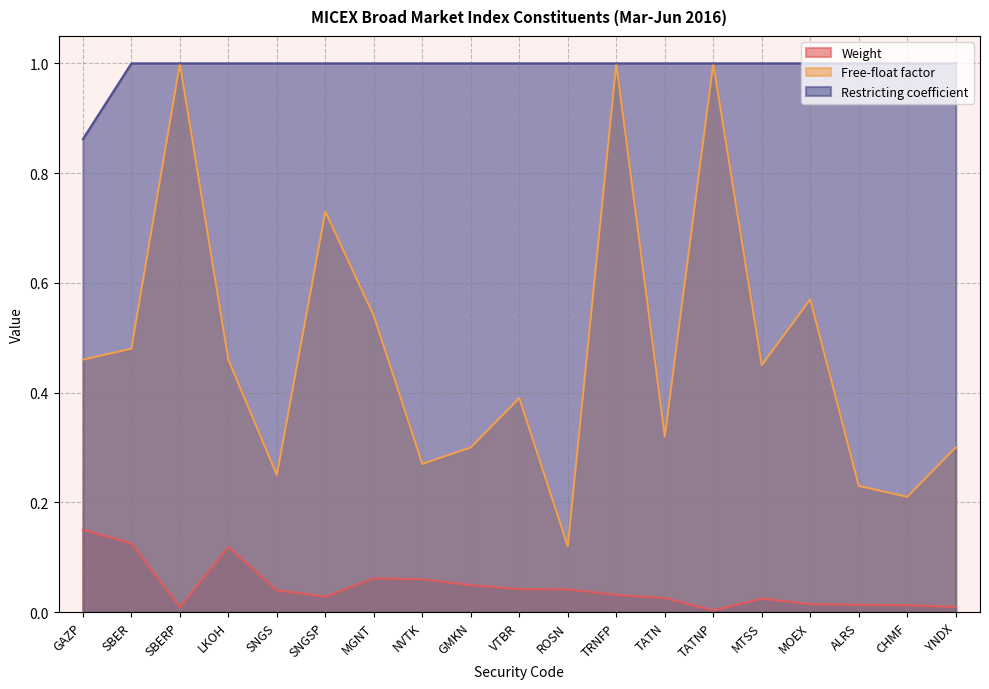

What are all the series names shown in the legend?

Weight, Free-float factor, Restricting coefficient